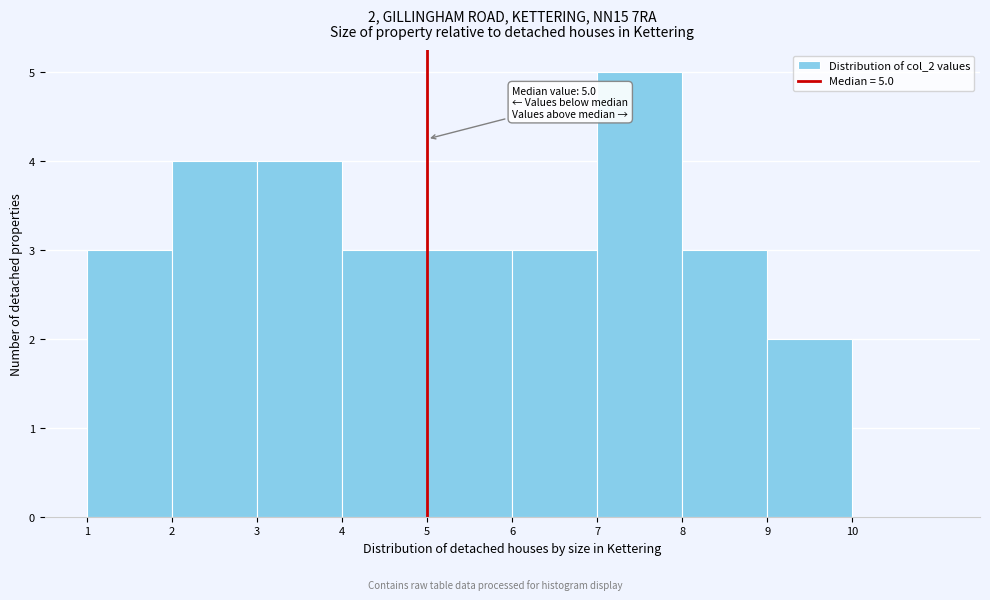

Which range on the x-axis has the tallest bar?

7 to 8